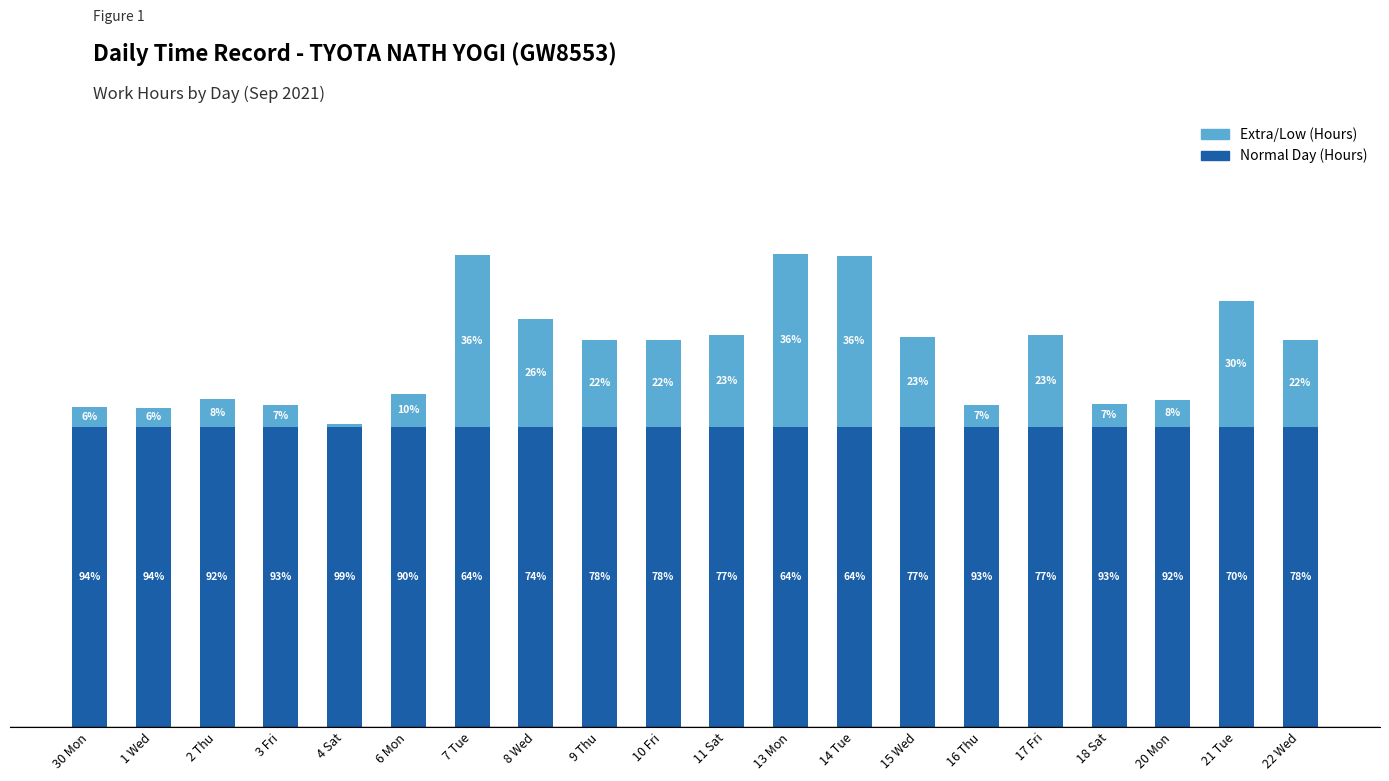

Does the chart contain stacked bars?

Yes